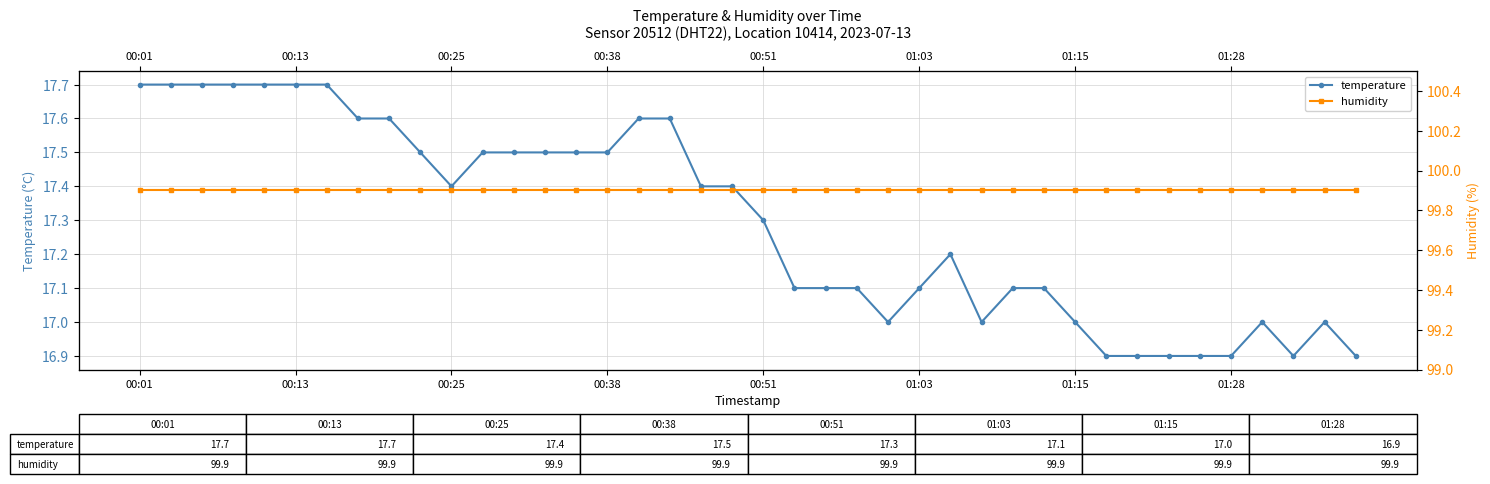

Which series has the largest range (max minus min)?

temperature